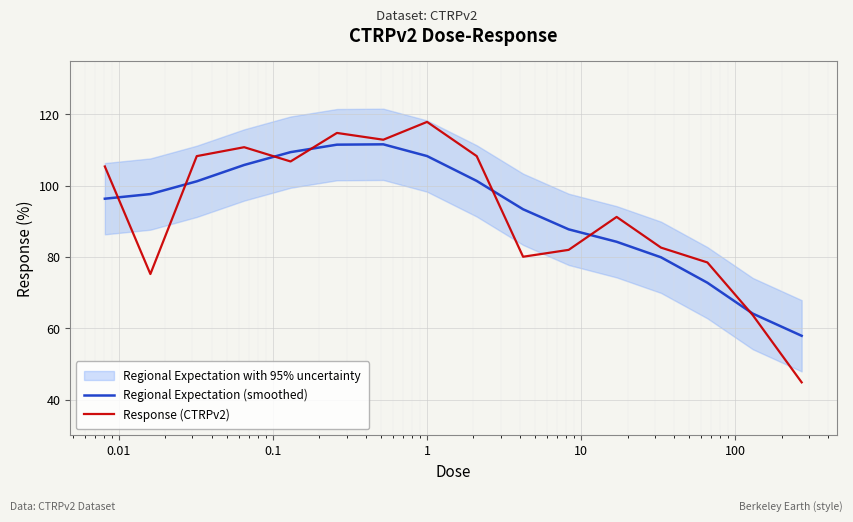

How many interior local peaks does the Regional Expectation (smoothed) series have?

1